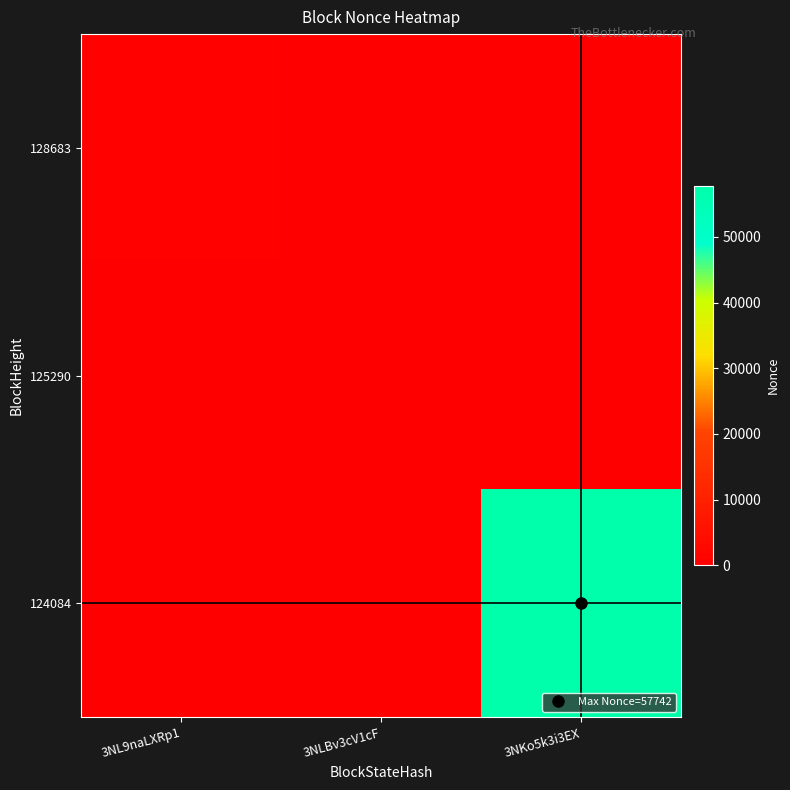

How many series are shown in this chart?

3